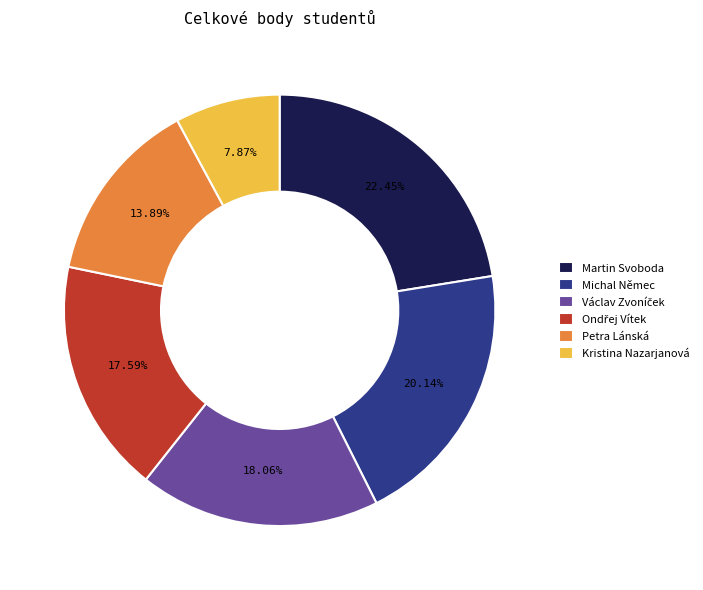

How many slices are in this pie chart?

6